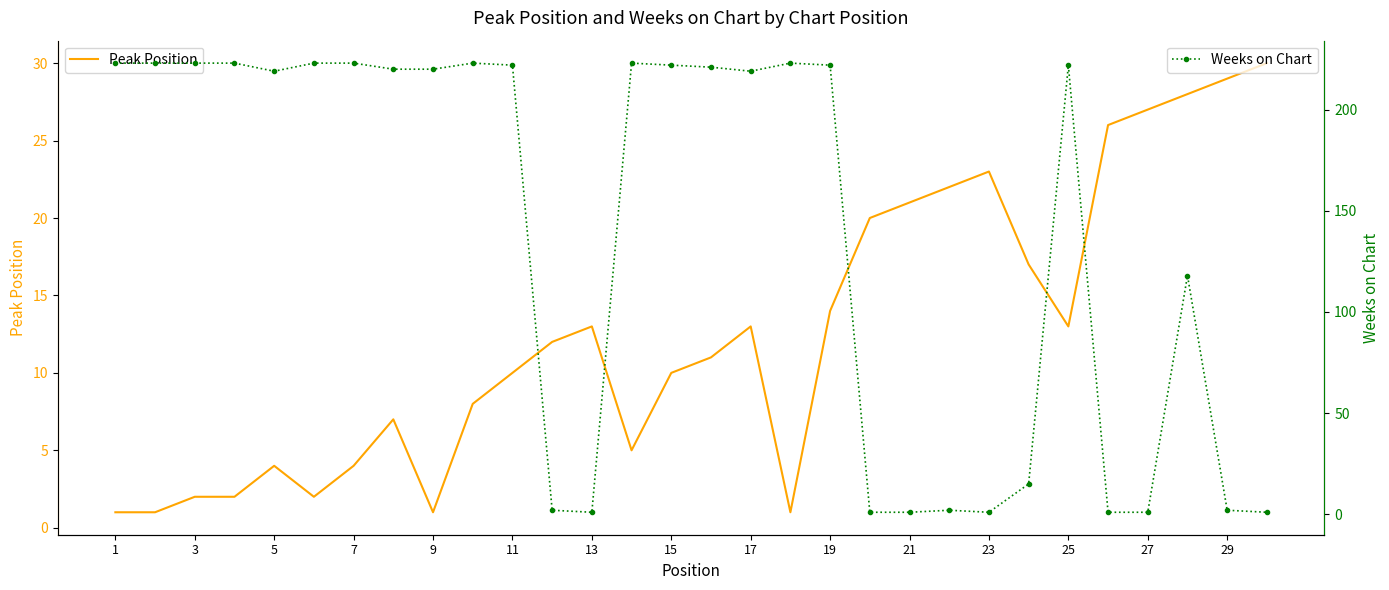

Is it true that Peak Position equals 2 at 5?

False